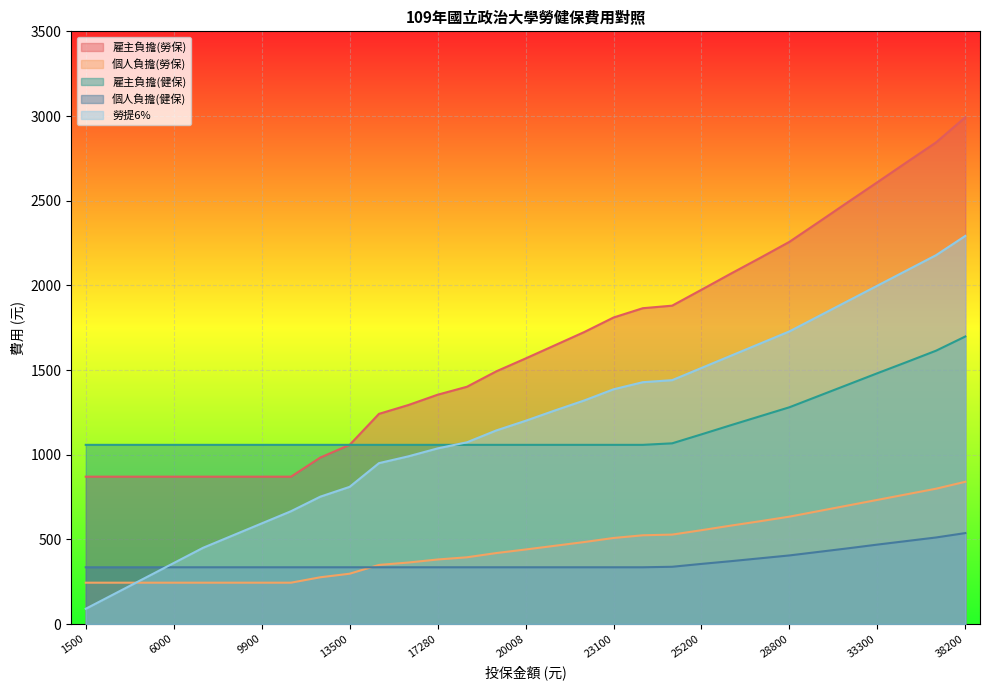

Where do 個人負擔(勞保) and 勞提6% first cross each other?

3000 and 4500